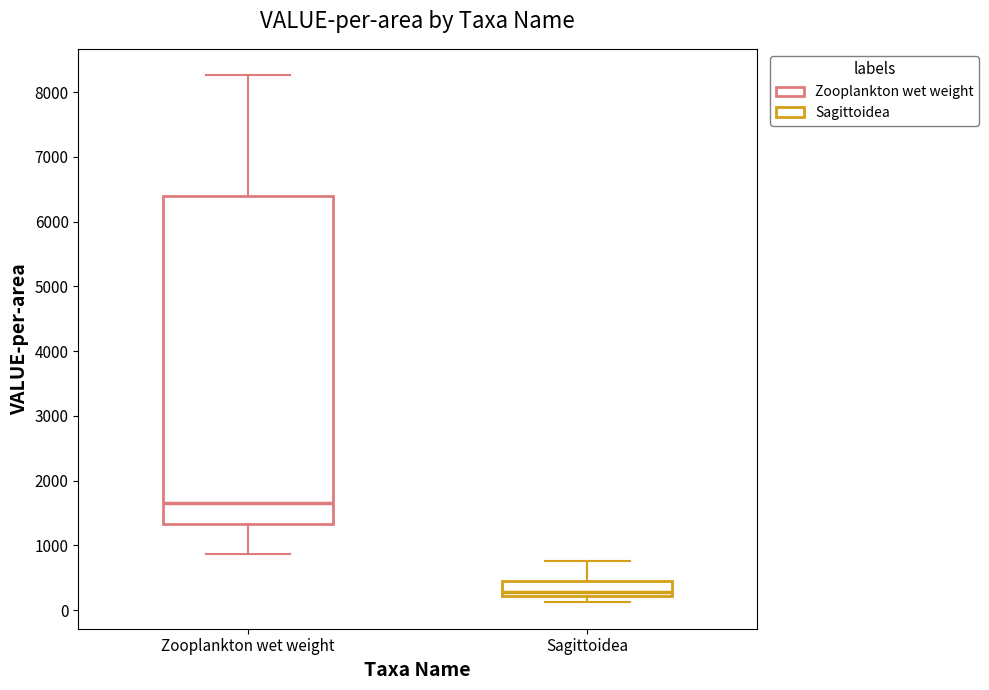

Reading left to right, transcribe this box plot: for each box, give where its median line is, the range the box spans, and where its two whiskers end, as read against the y-axis. The values are not printed on the chart, so give them approximately, as read against the axis.

Zooplankton wet weight: median 1700, box 1300 to 6400, whiskers 900 to 8300
Sagittoidea: median 300, box 200 to 500, whiskers 100 to 800